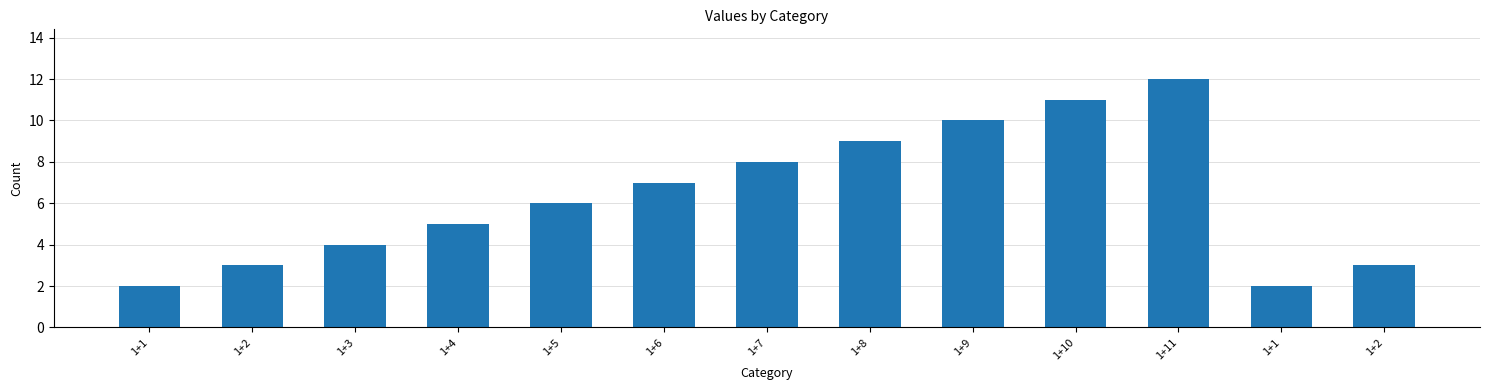

Approximately how many times larger is the value at 1+2 compared to 1+2?

1.0